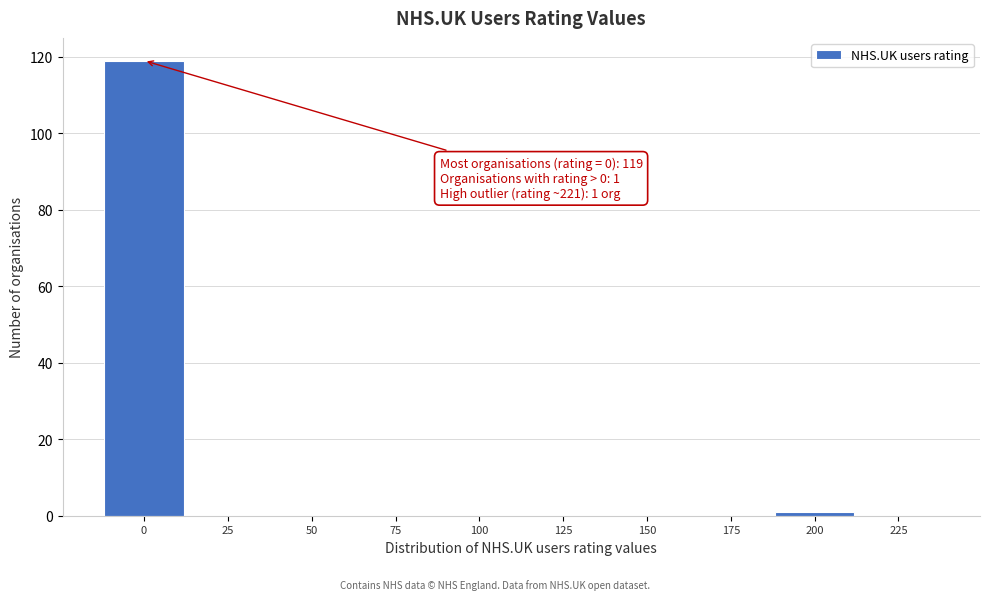

Reading left to right, what are all the values shown in this chart?

0=119	25=0	50=0	75=0	100=0	125=0	150=0	175=0	200=1	225=0